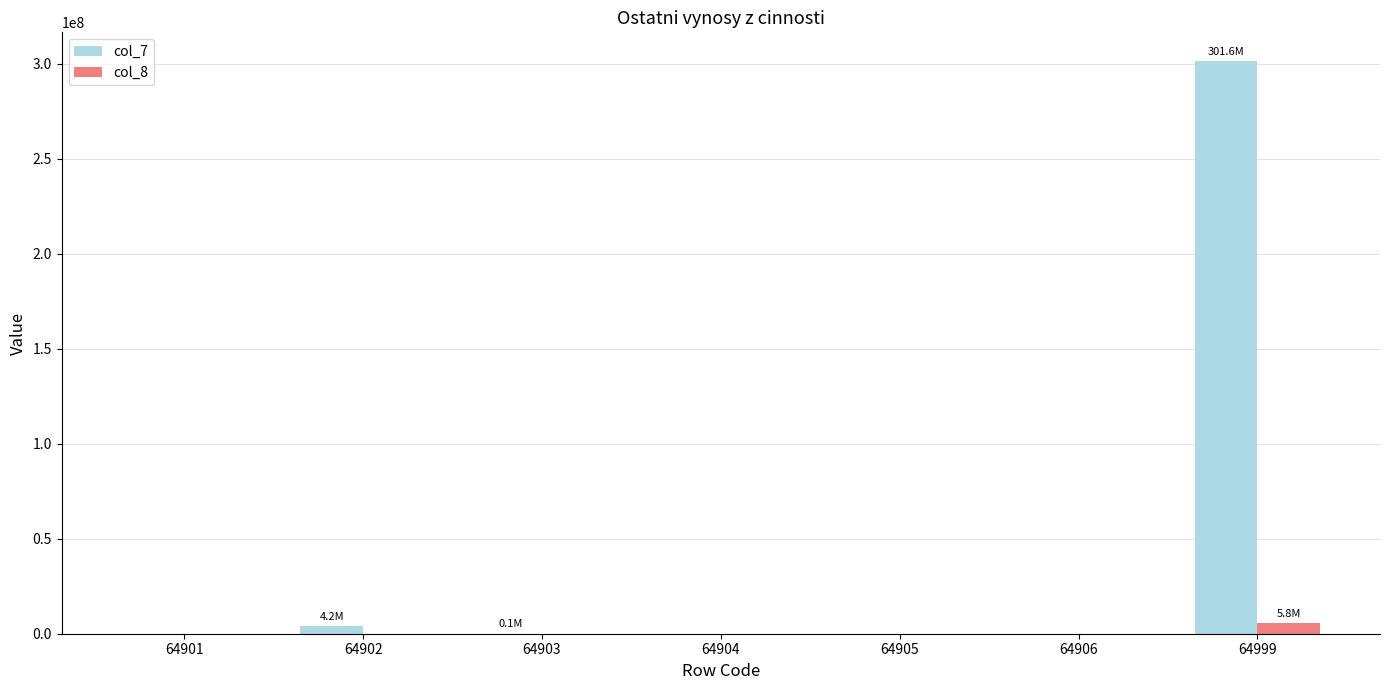

Which series has the largest total across all categories?

col_7